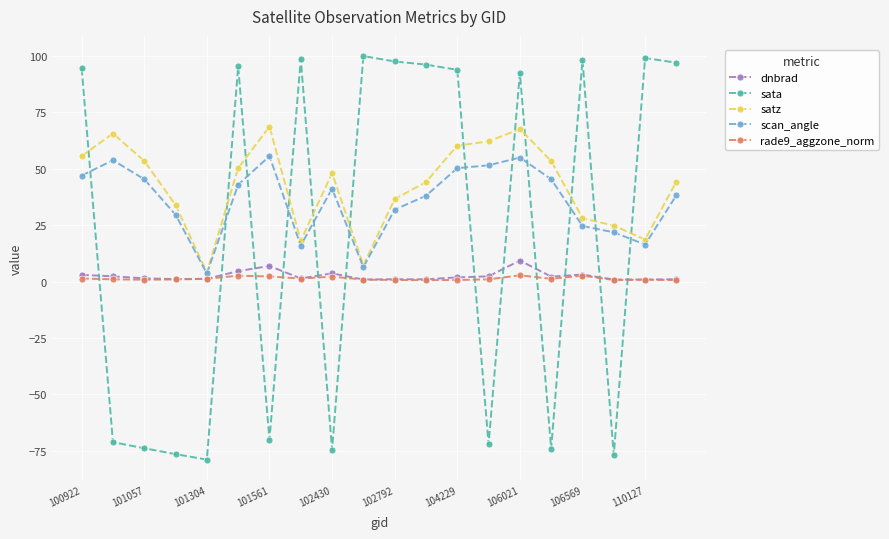

What is the value of the scan_angle point at the 1st from the left?

47.0